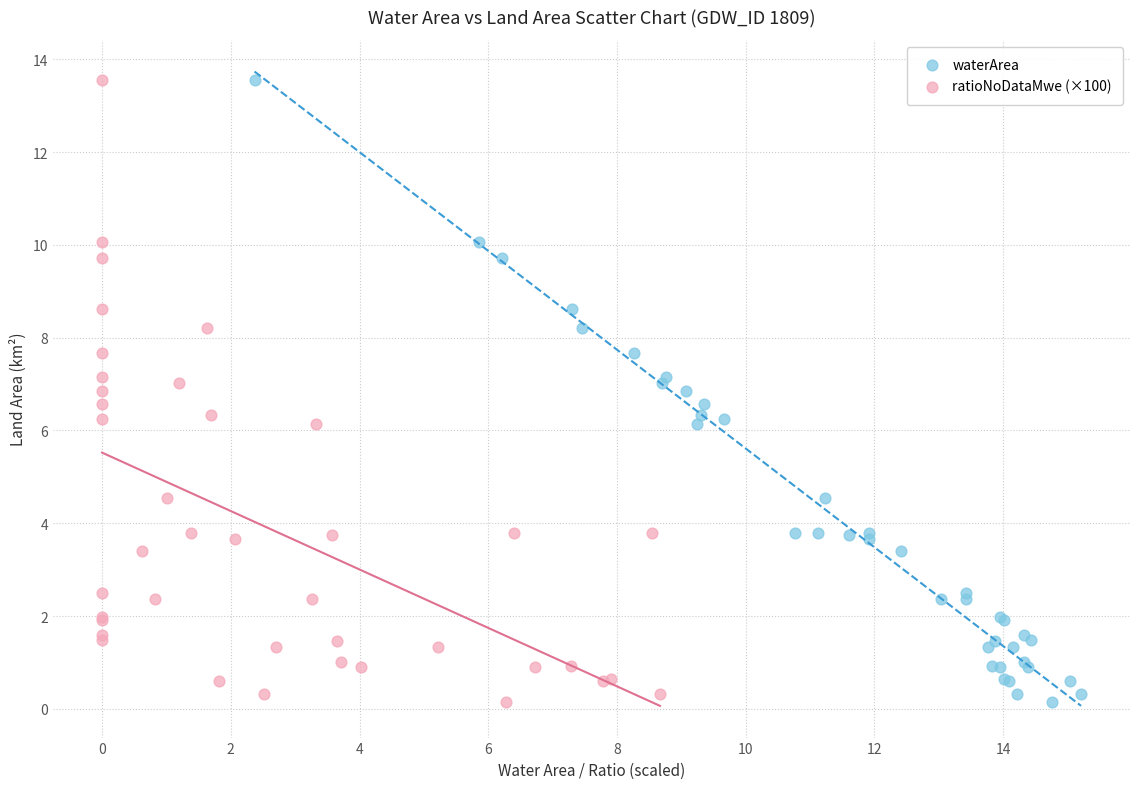

What are all the series names shown in the legend?

waterArea, ratioNoDataMwe (×100)